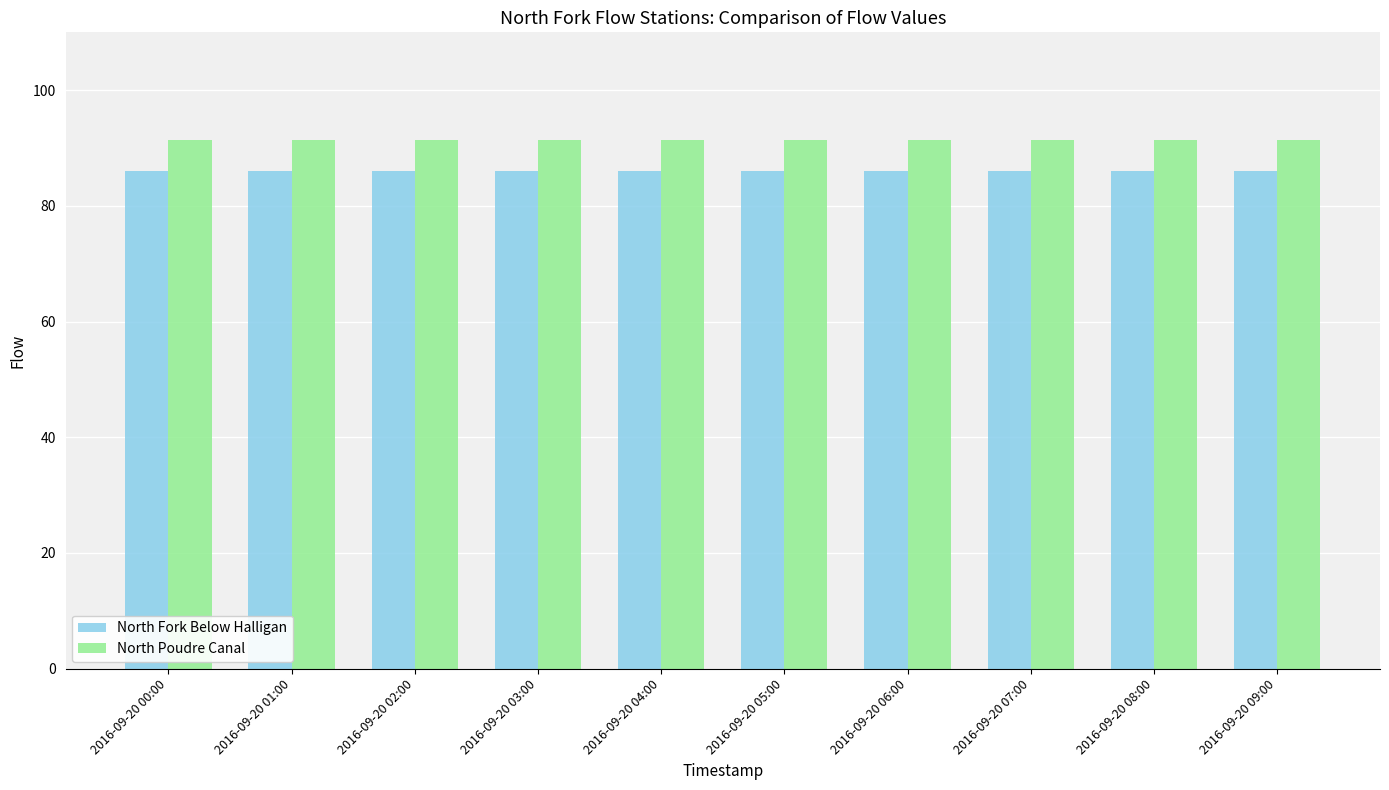

Is the value of North Fork Below Halligan at 2016-09-20 03:00 greater than the value of North Poudre Canal at 2016-09-20 03:00?

No